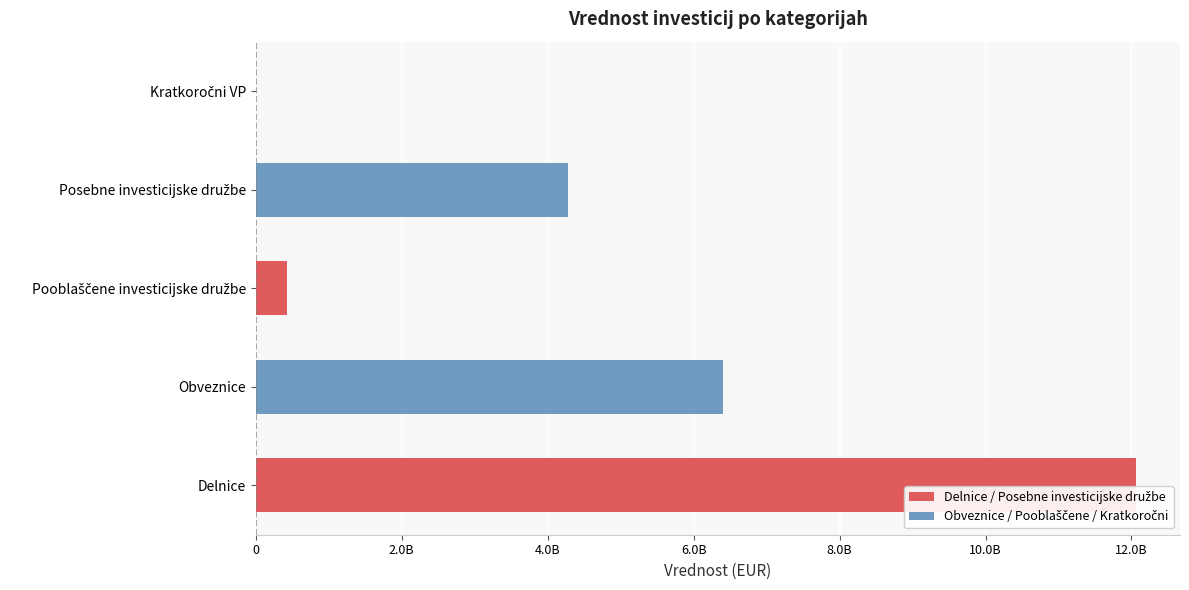

How many values exceed 4271465935?

3